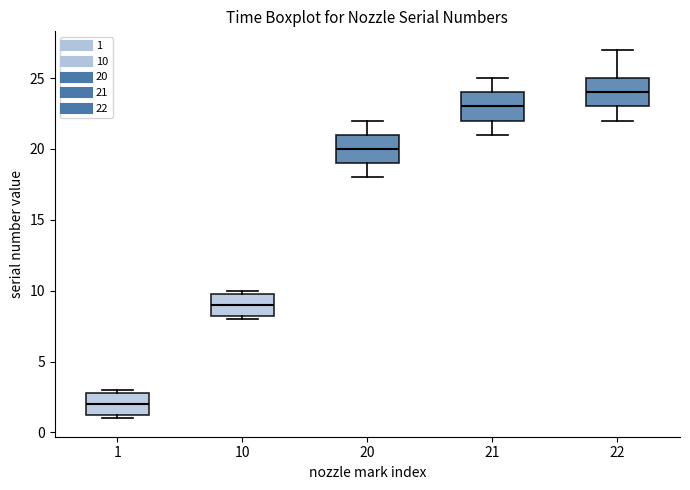

Where is the upper edge of the box at x = 20 on the y-axis? The values are not printed on the chart, so give them approximately, as read against the axis.

21.0